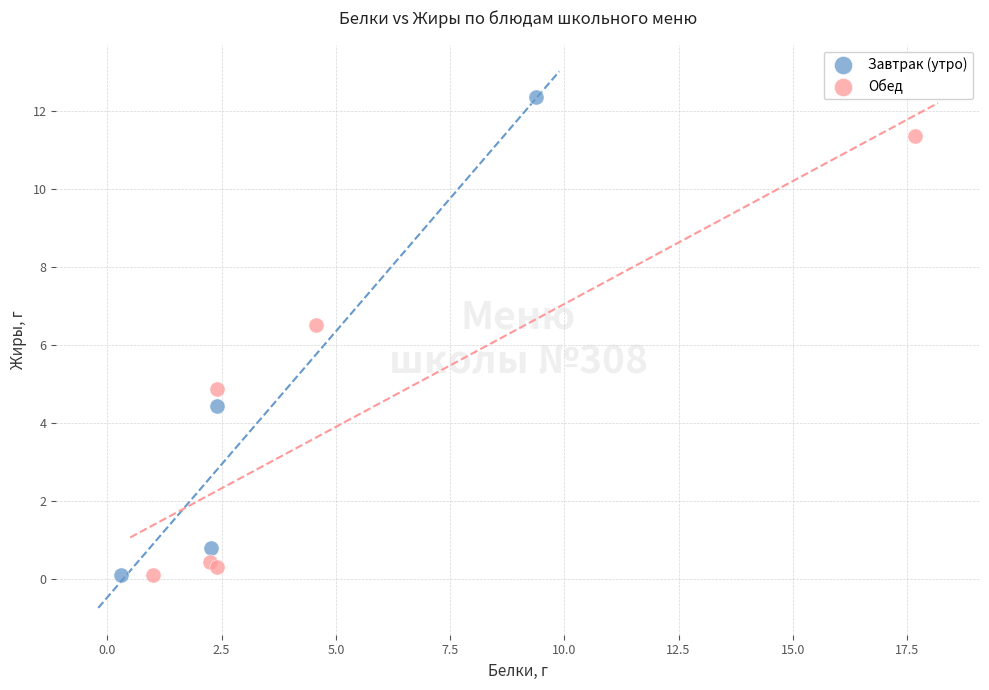

Which series reaches the maximum Y coordinate?

Завтрак (утро)